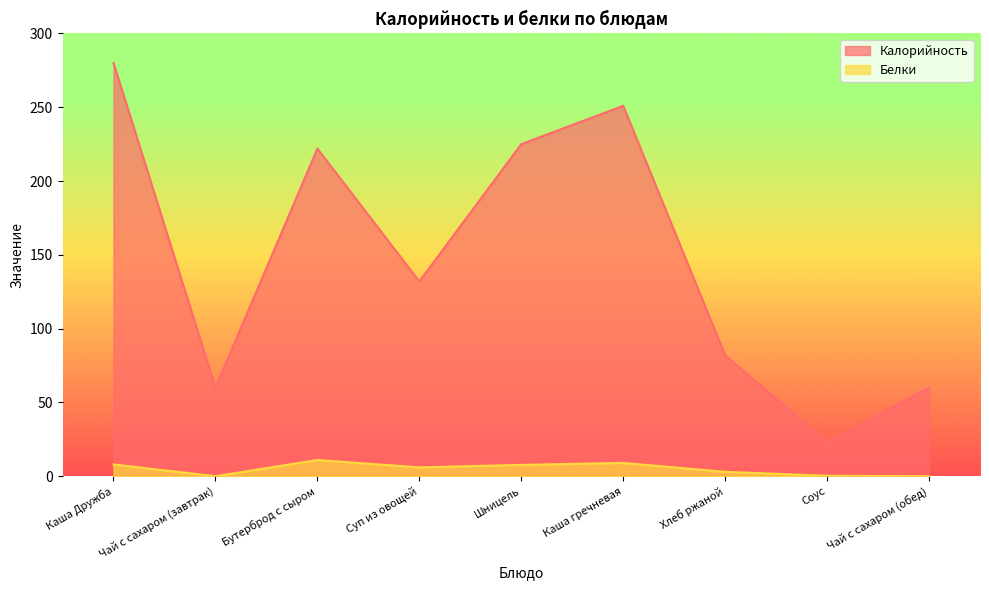

Count the number of data series in this chart.

2